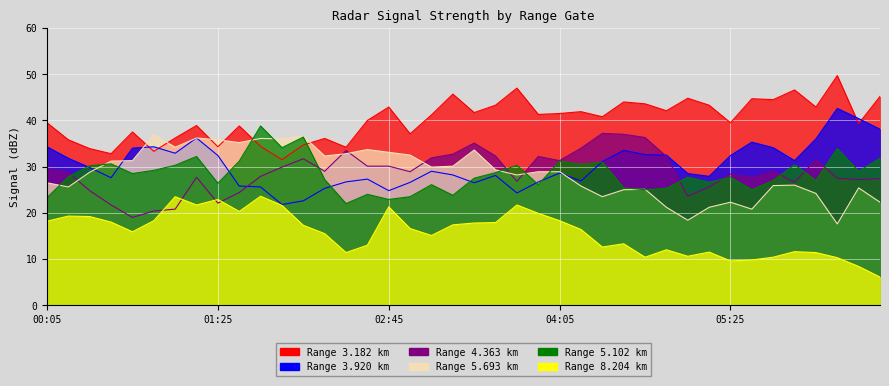

Between 2022/03/11 06:05 and 2022/03/11 06:25, which series saw the biggest shift?

3.920